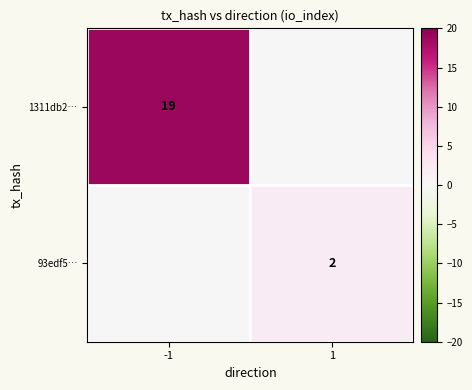

What is the difference between the highest and lowest values at 1?

2